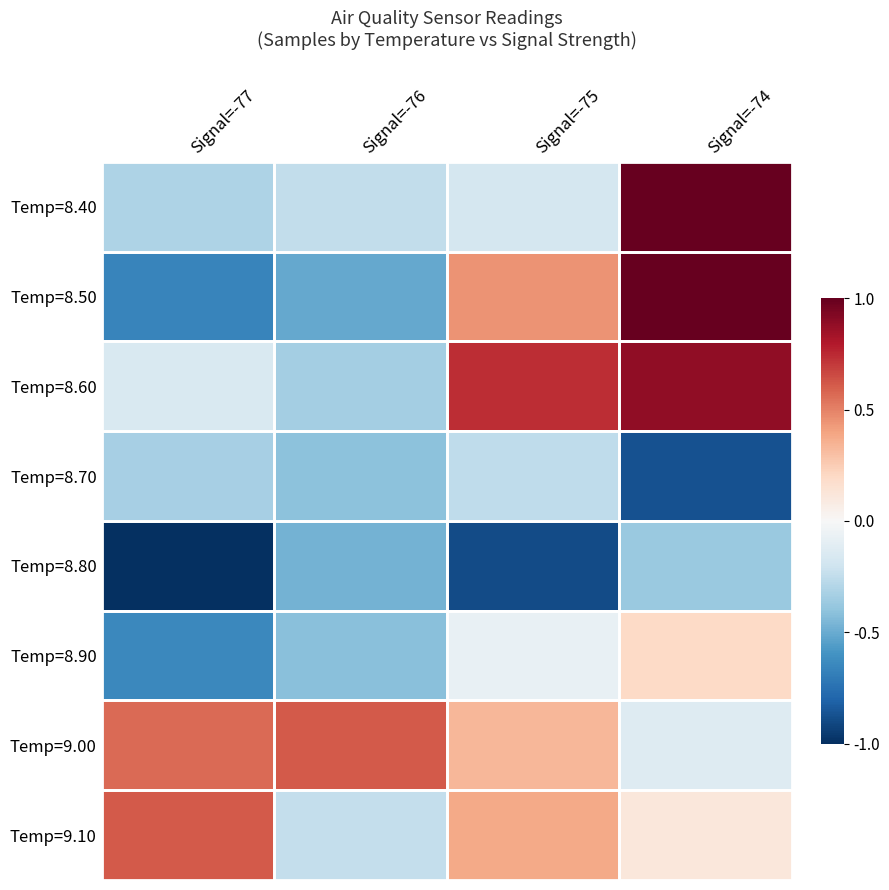

At Signal=-75, list the series in order from largest to smallest.

Temp=8.60, Temp=8.50, Temp=9.10, Temp=9.00, Temp=8.90, Temp=8.40, Temp=8.70, Temp=8.80